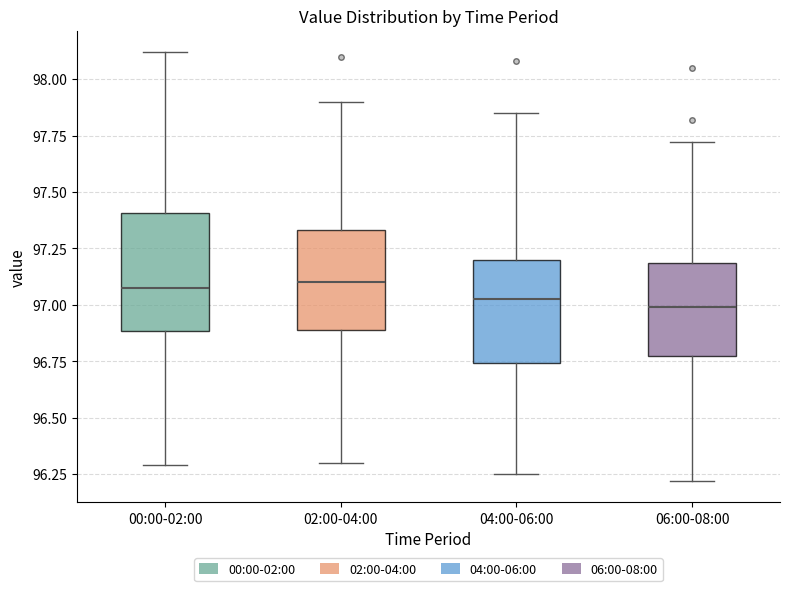

Where does the upper whisker of the box for 02:00-04:00 end on the y-axis? The values are not printed on the chart, so give them approximately, as read against the axis.

97.90